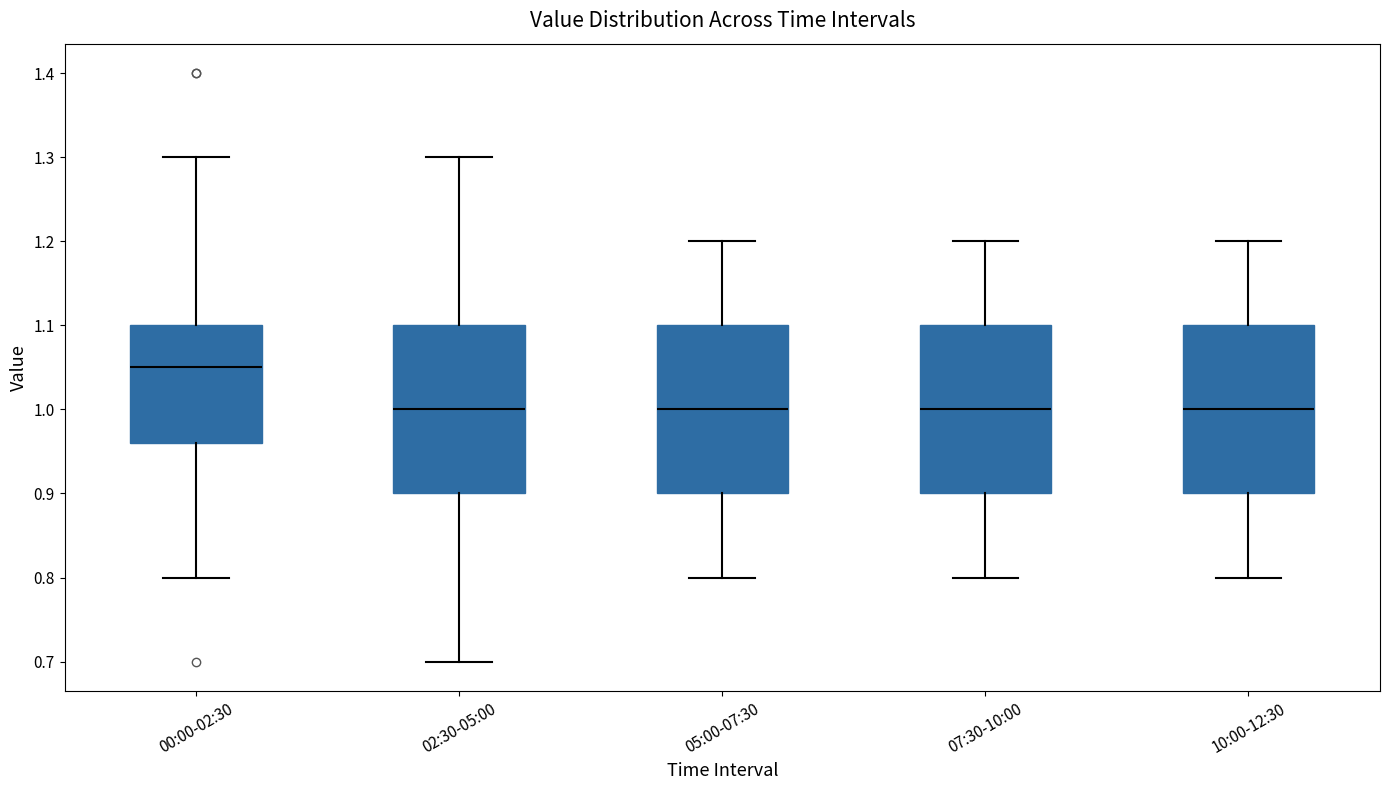

Where does the median line of the box for 07:30-10:00 sit on the y-axis? The values are not printed on the chart, so give them approximately, as read against the axis.

1.00